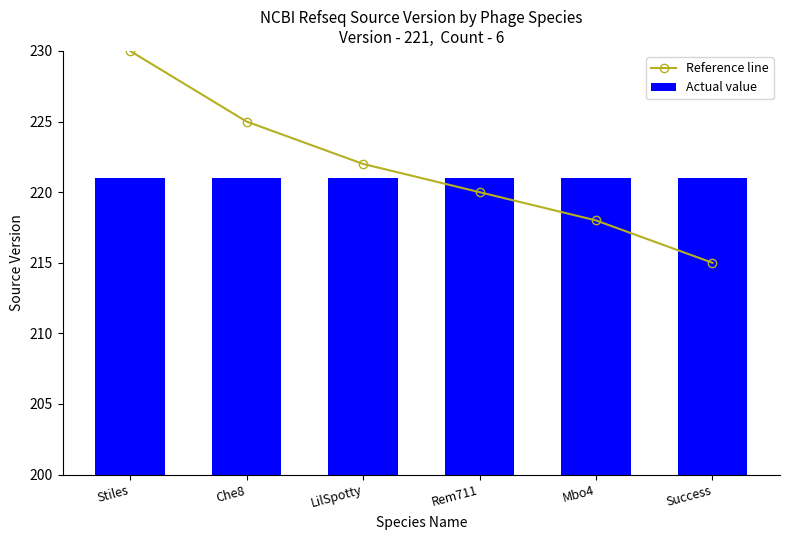

Which series has the widest spread of values?

Reference line